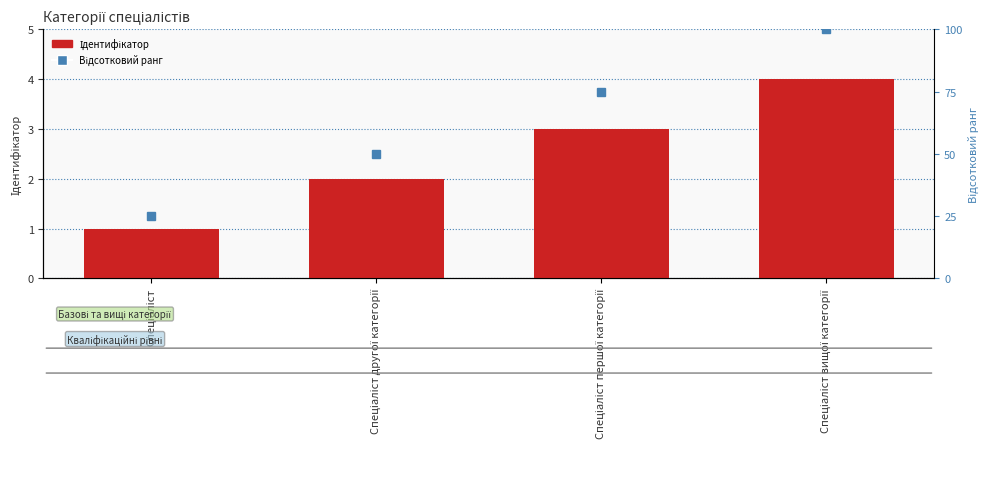

What is the maximum value shown in the chart?

4